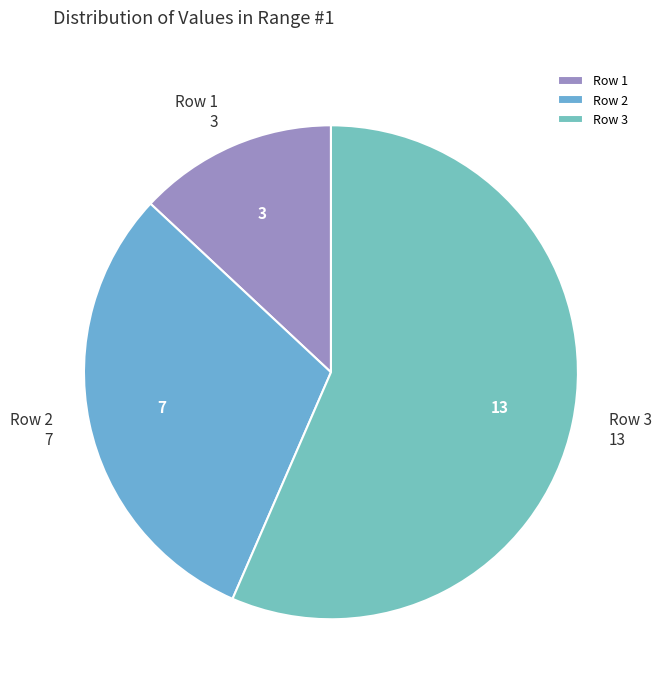

Rank the categories by value from lowest to highest.

Row 1, Row 2, Row 3